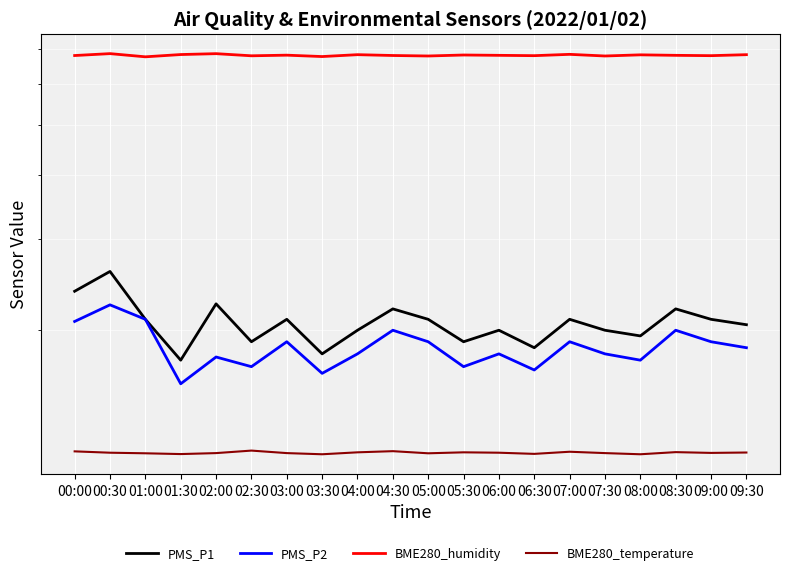

What is the value of the PMS_P2 point at the 12th from the left?

17.0